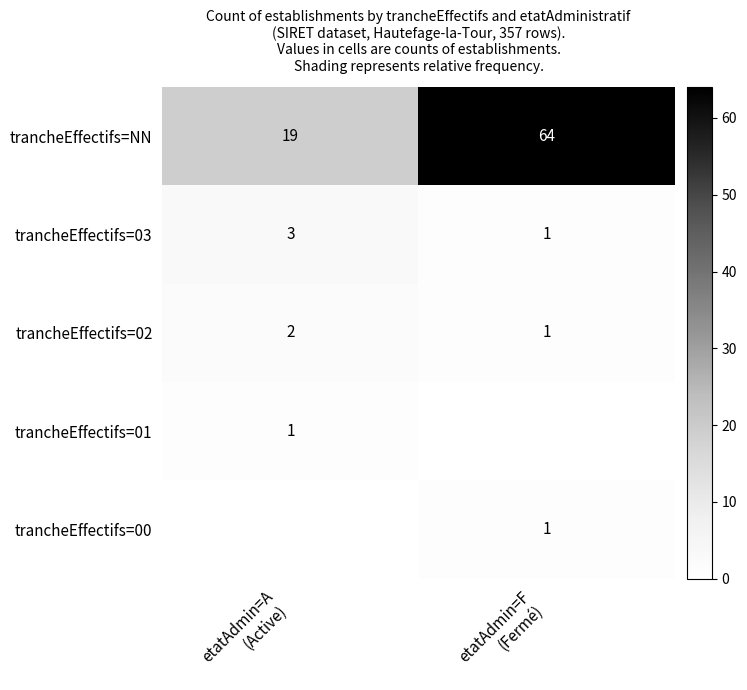

What is the sum of all trancheEffectifs=NN values?

83